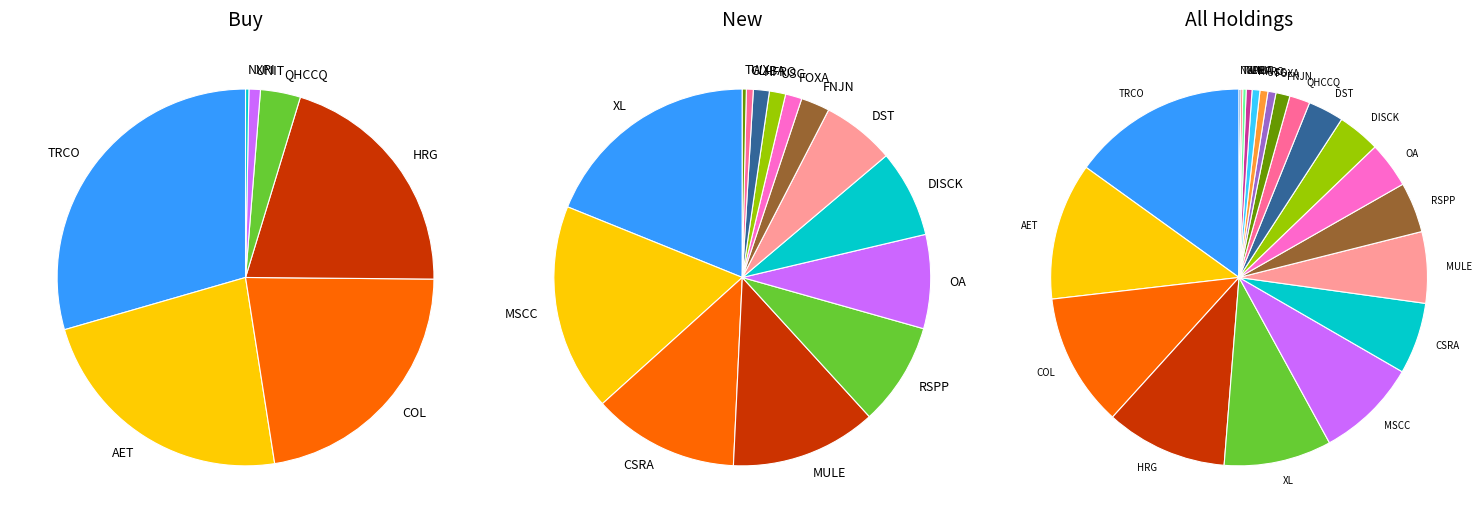

Does DISCK represent more than half of the total?

No